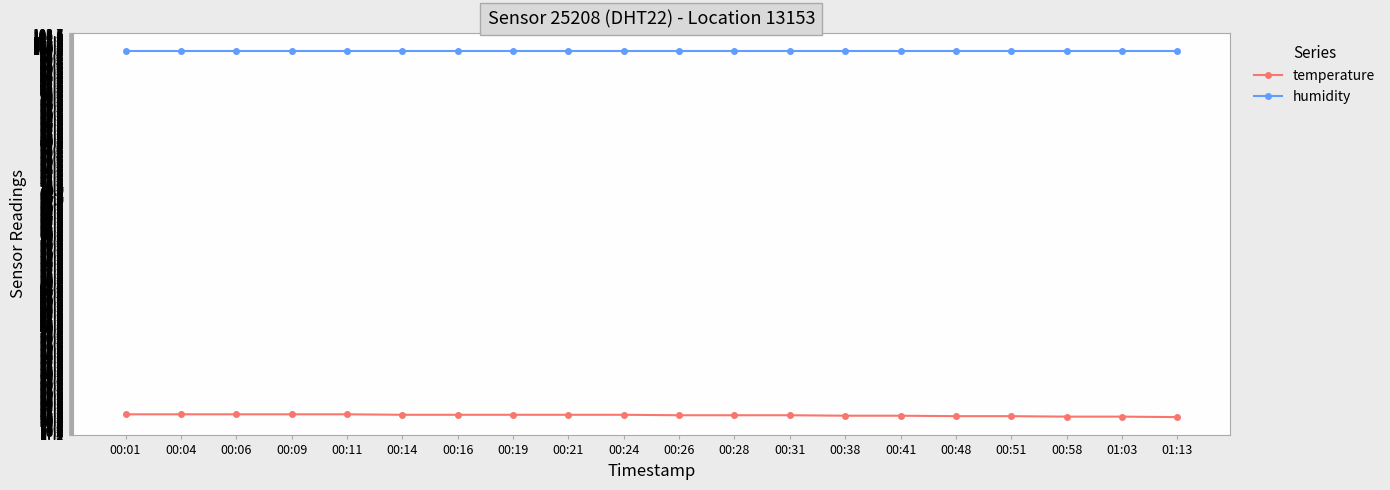

True or false: temperature and humidity cross at least once.

False